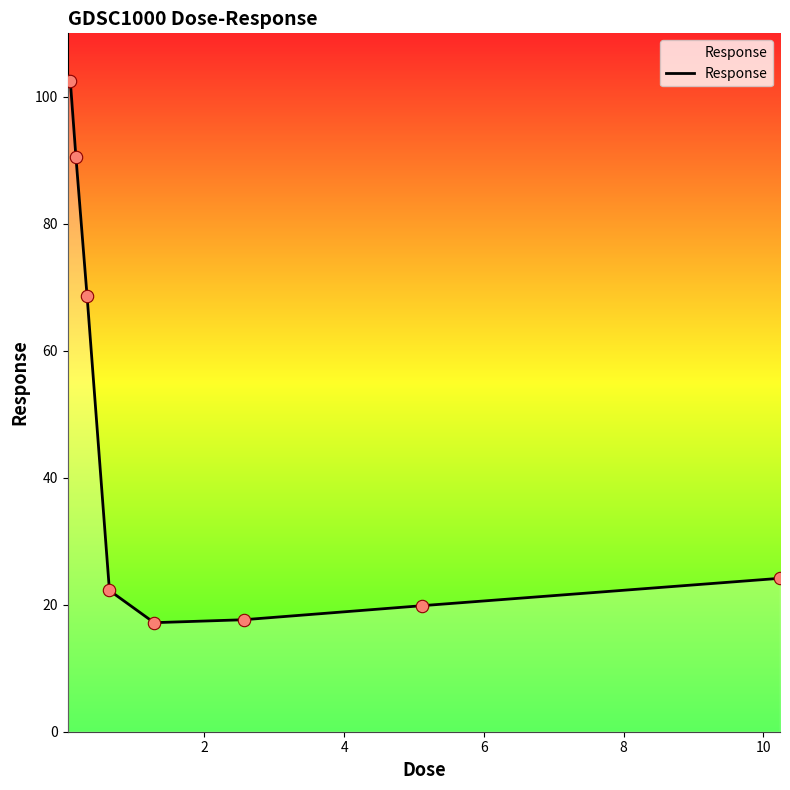

What is the minimum value shown in the chart?

17.2